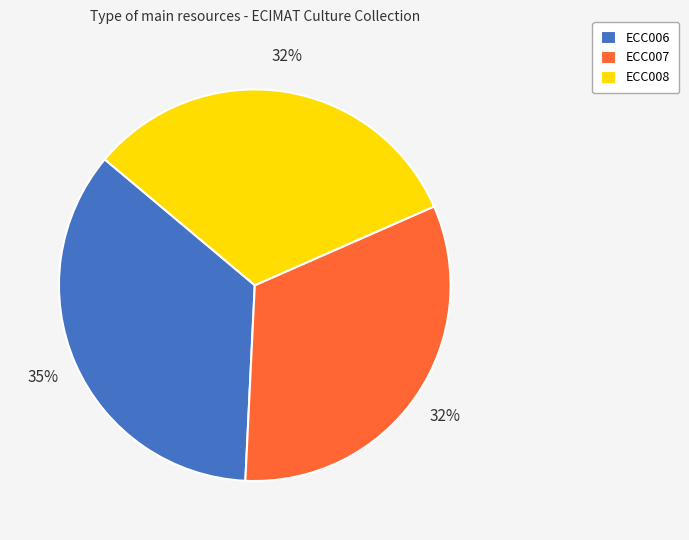

Is the sum of ECC007 and ECC006 greater than half?

Yes